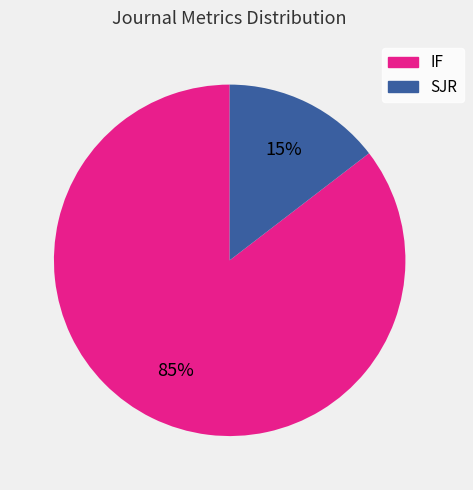

To the nearest percent, what is the average slice percentage?

50%